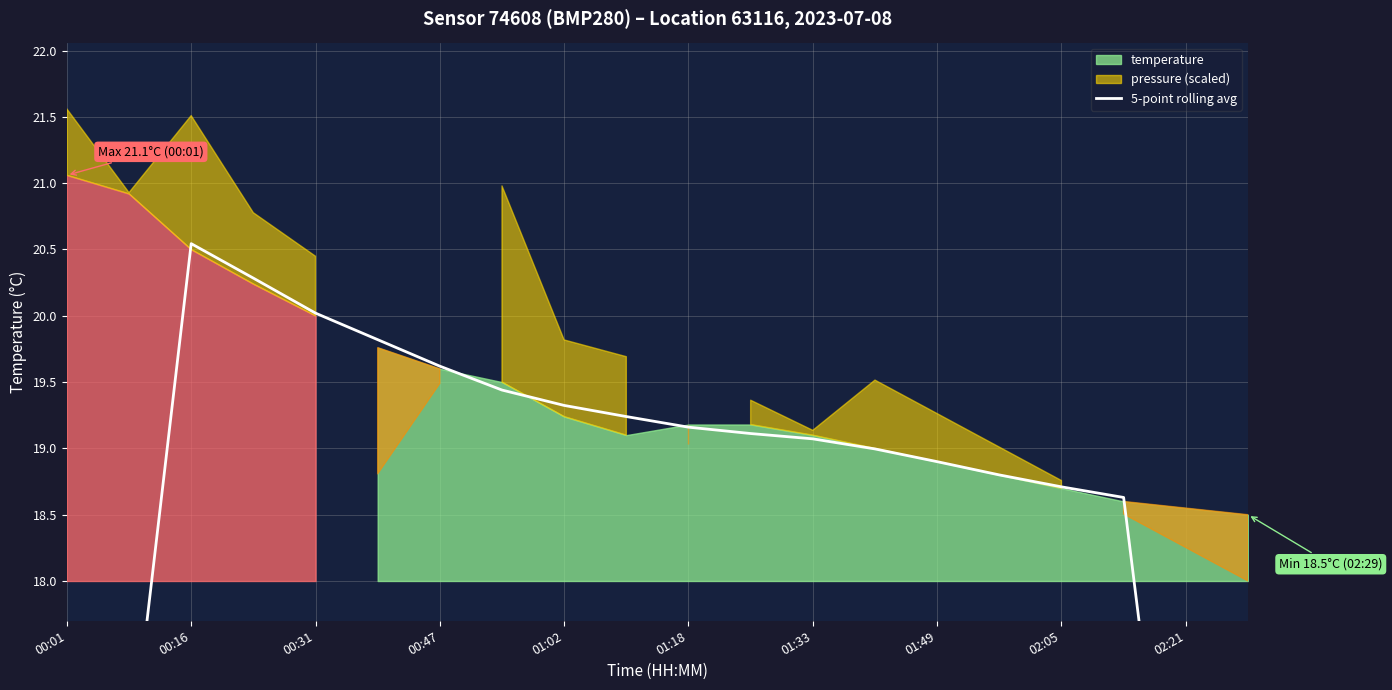

What is the difference between the maximum and minimum values?

9.4